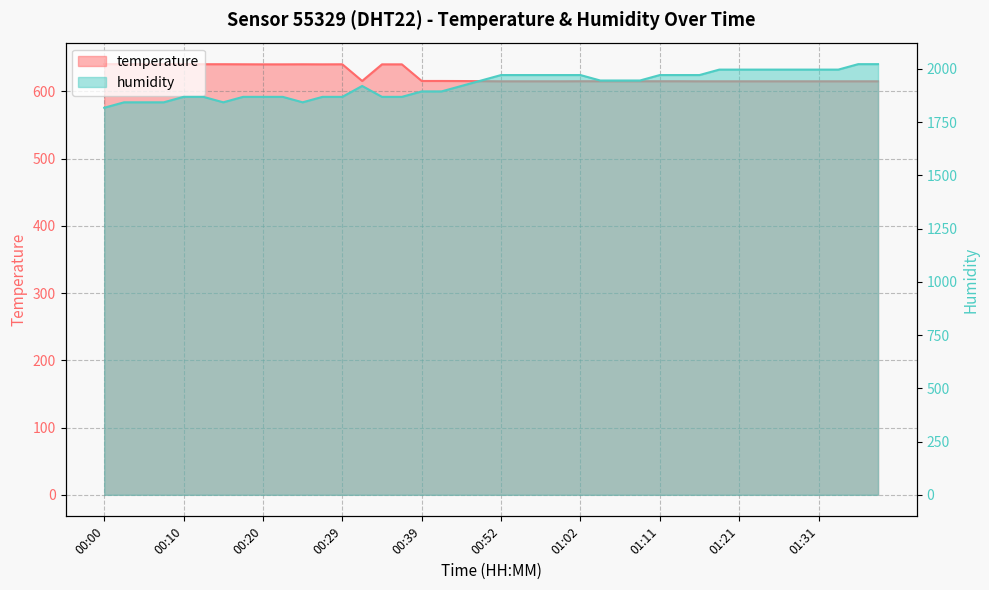

How many series are shown in this chart?

2